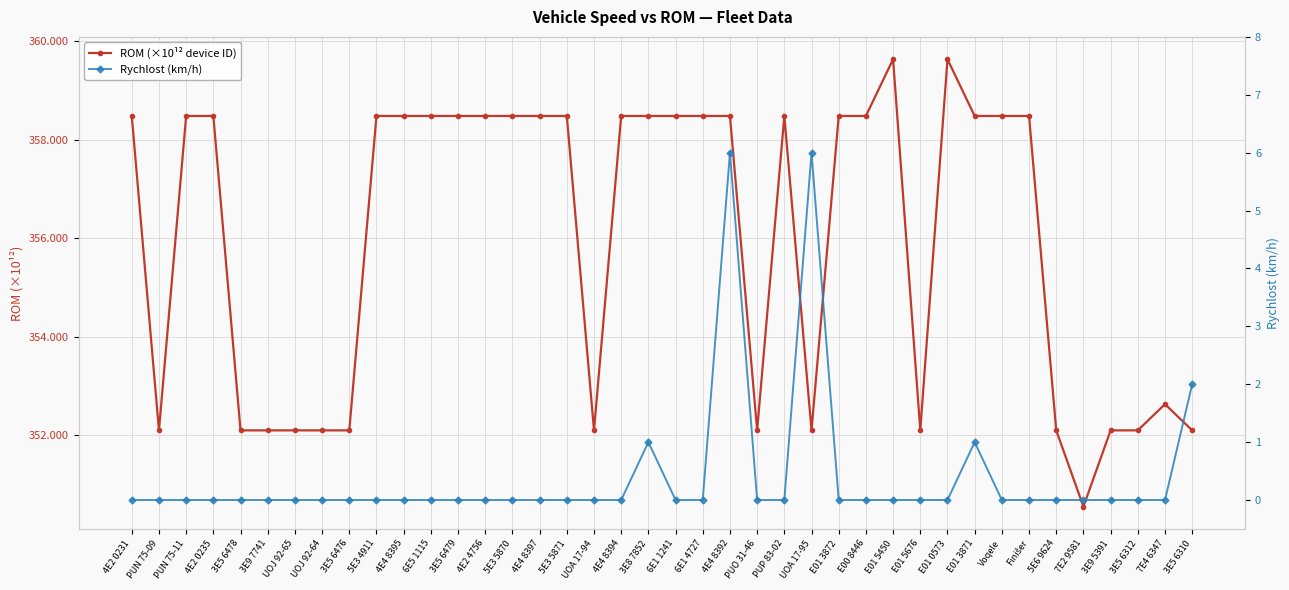

How many values in Rychlost (km/h) are above zero?

5